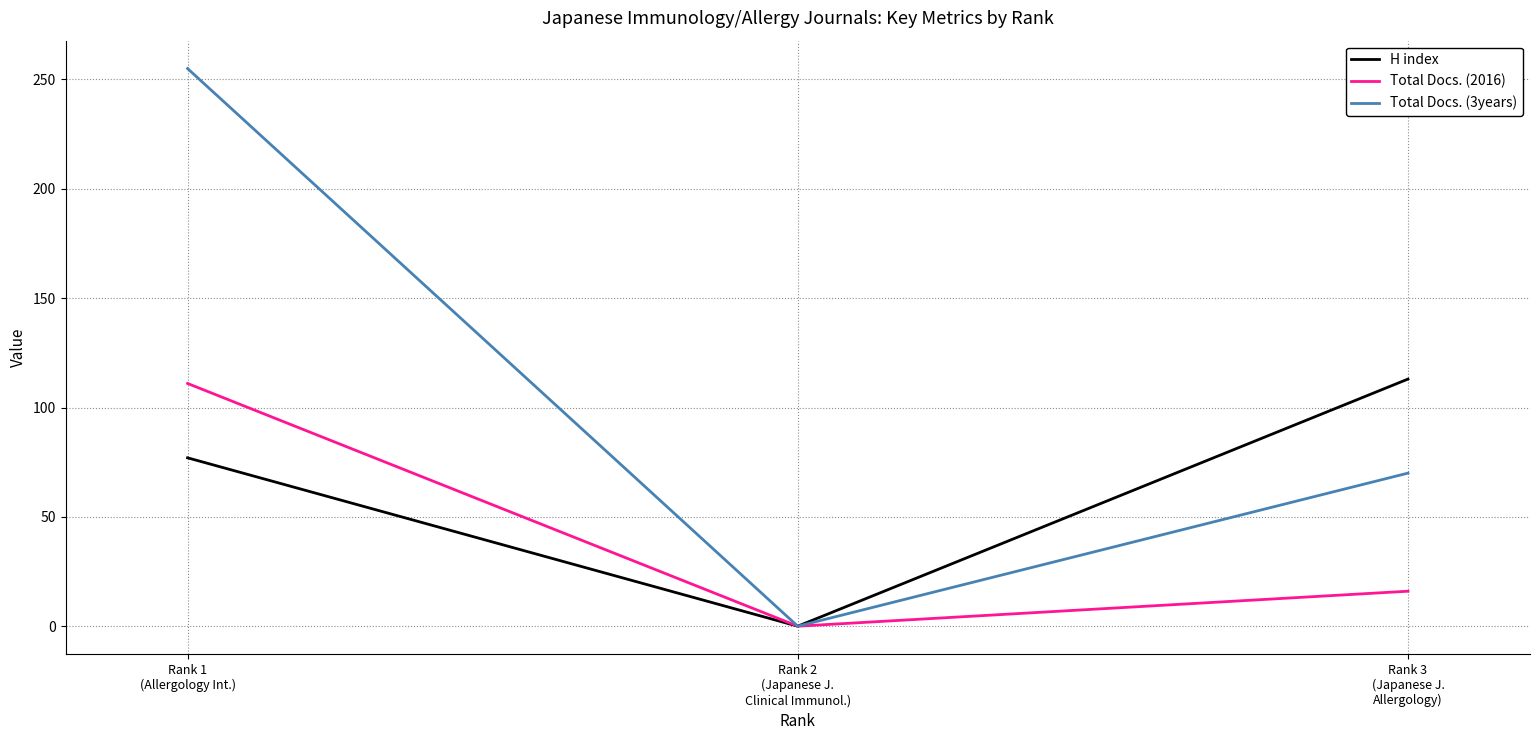

Which series changed the most between Rank 1
(Allergology Int.) and Rank 2
(Japanese J.
Clinical Immunol.)?

Total Docs. (3years)